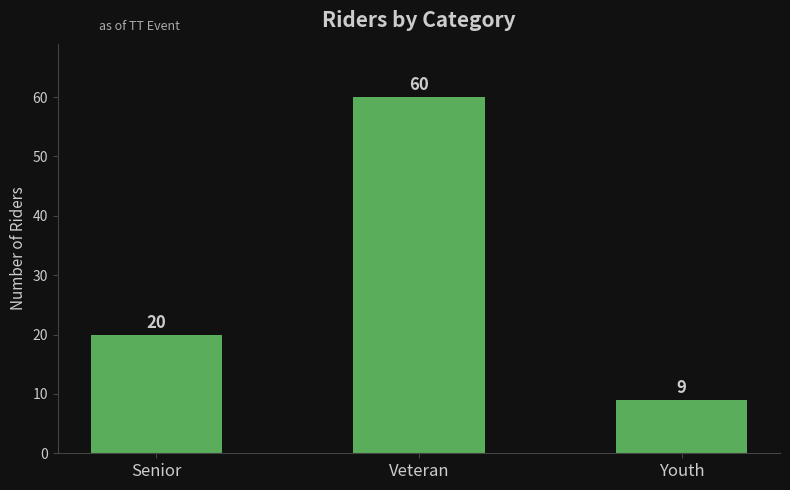

What is the value of the 2nd bar from the left?

60